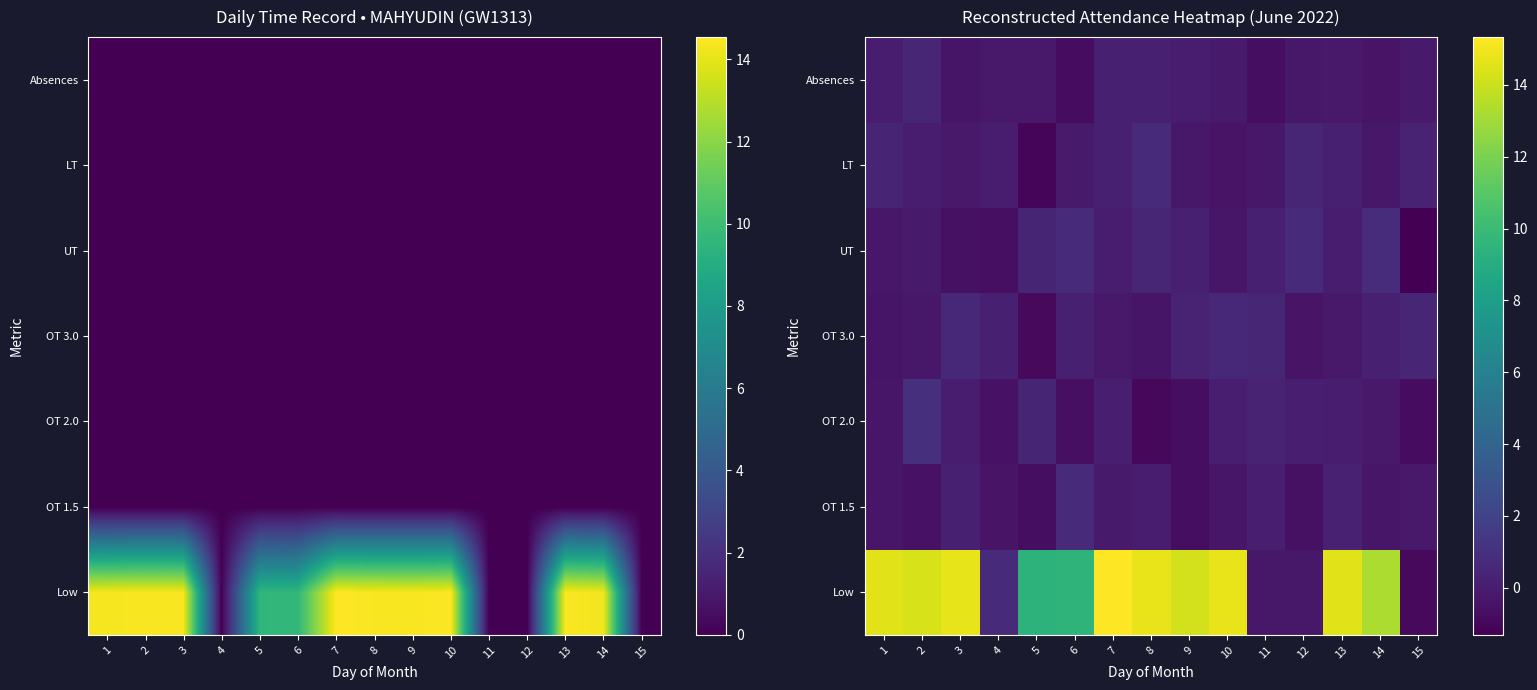

What is the difference between the OT 3.0 values at 4 and 11?

0.3